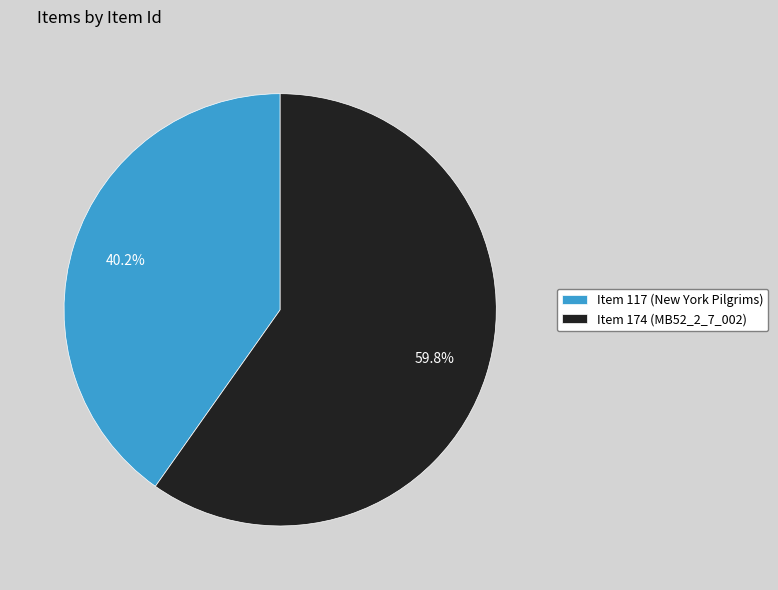

Between Item 174 (MB52_2_7_002) and Item 117 (New York Pilgrims), which is larger?

Item 174 (MB52_2_7_002)